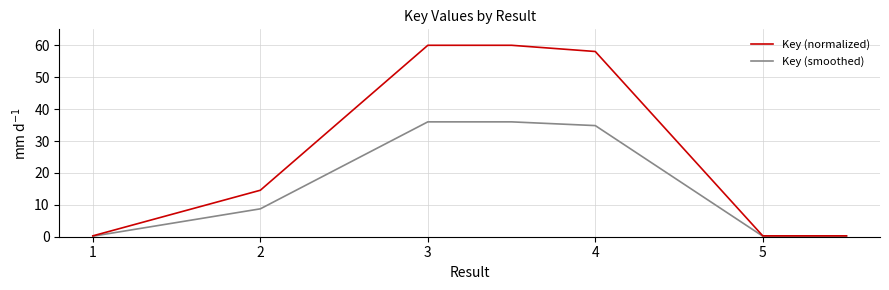

How many categories are shown in the chart?

7